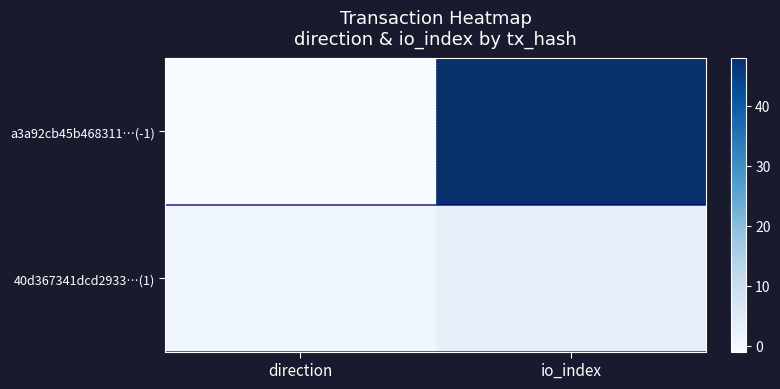

Which has a higher value, direction or io_index?

io_index